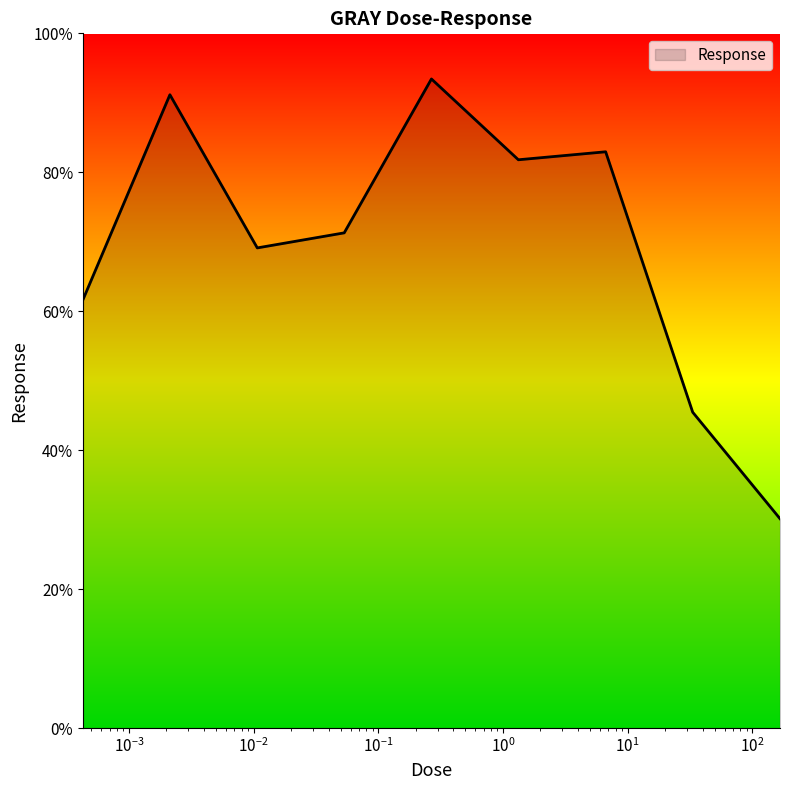

What is the greatest value displayed?

93.4